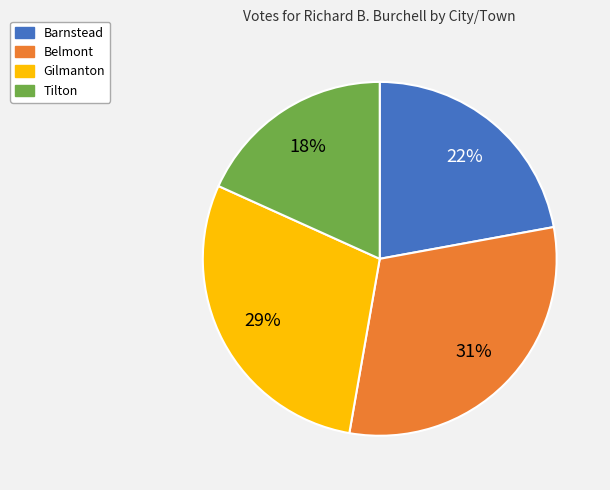

To the nearest percent, what is the average slice percentage?

25%